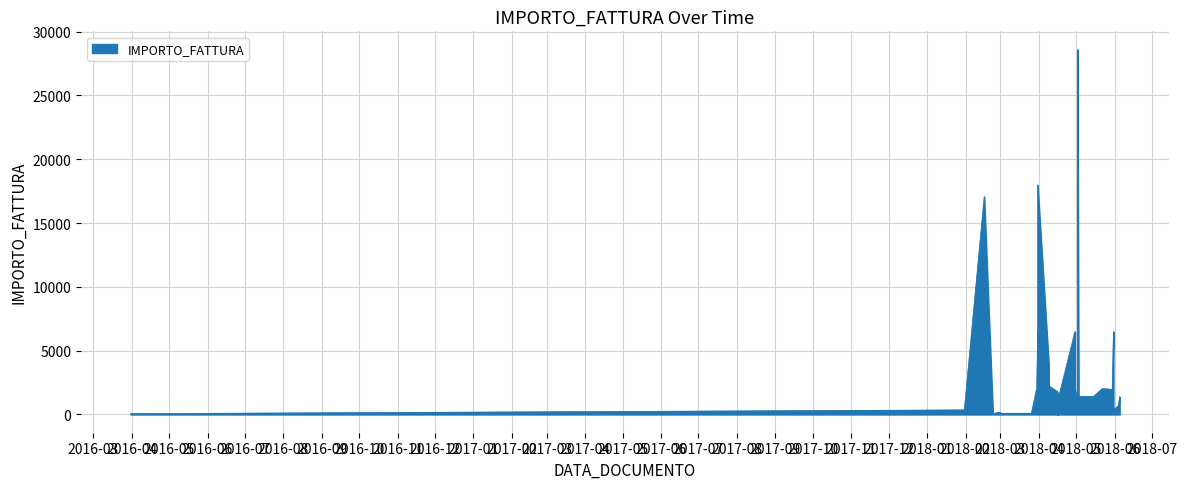

What is the difference between the second highest and second lowest values?

17965.9